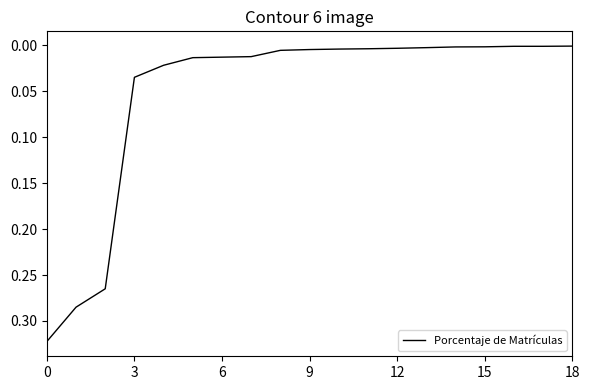

What is the maximum value shown in the chart?

0.3